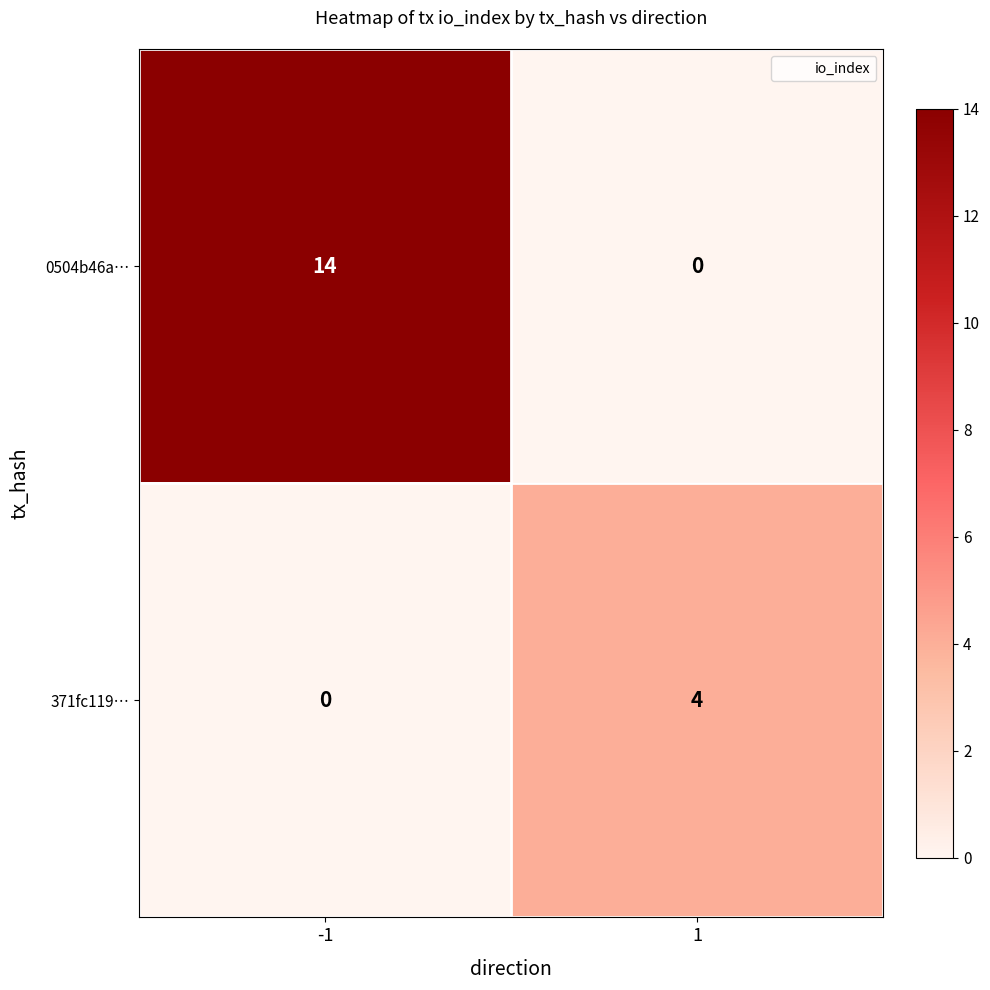

What is the spread (max minus min) of values at -1?

14